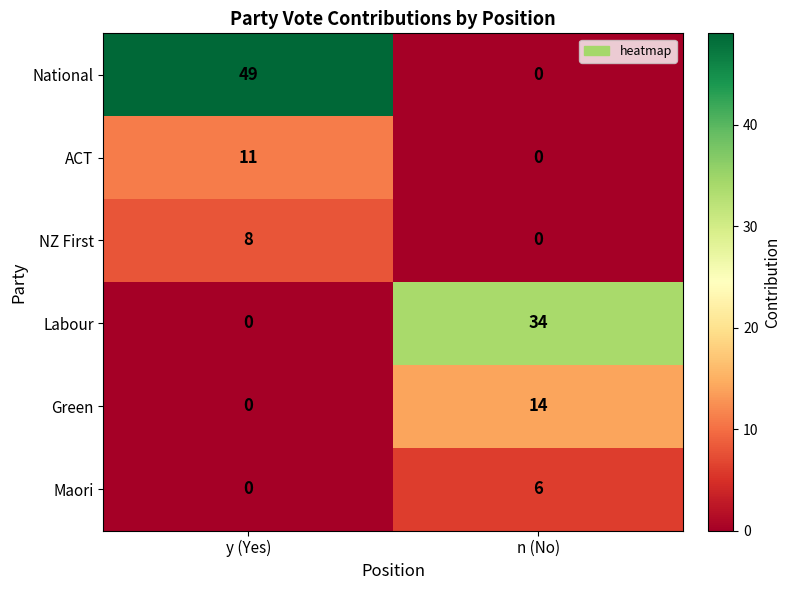

What is the difference between the maximum and minimum values in the NZ First series?

8